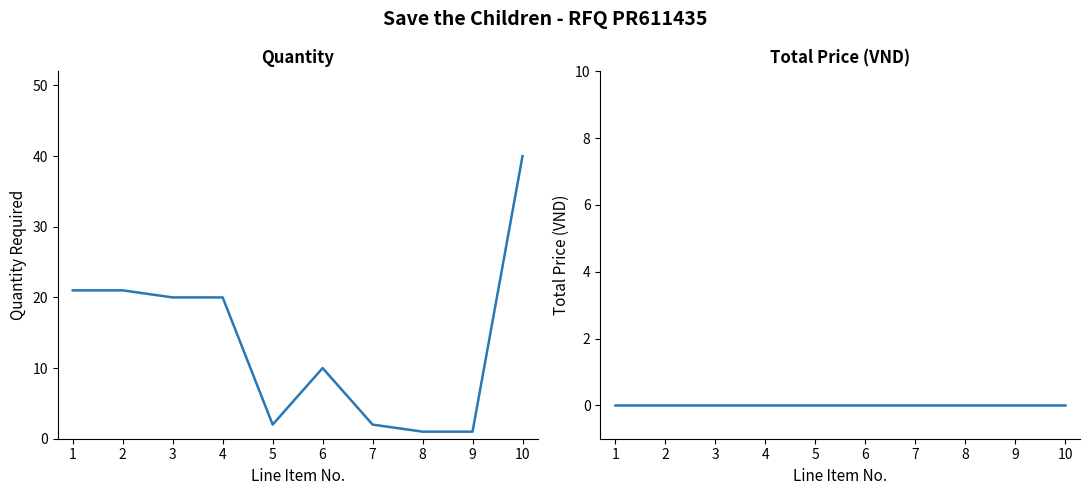

What is the total value across all series at 1?

21